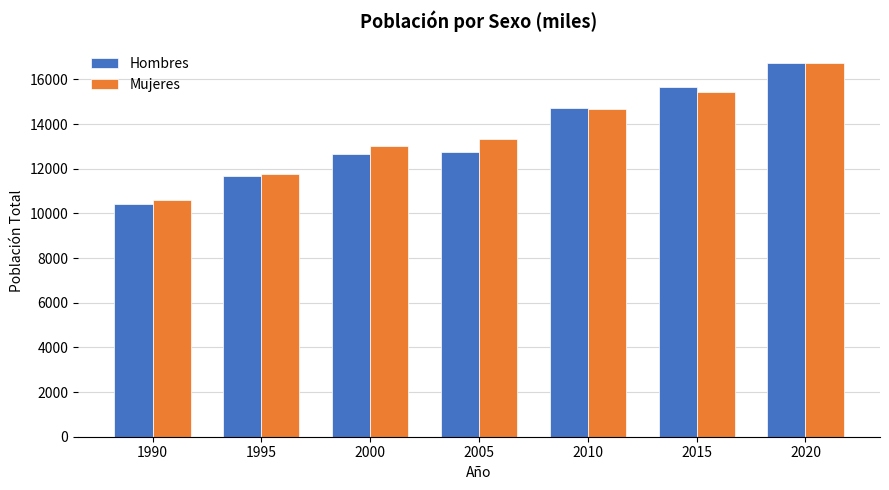

Read the Mujeres value at 2010.

14687